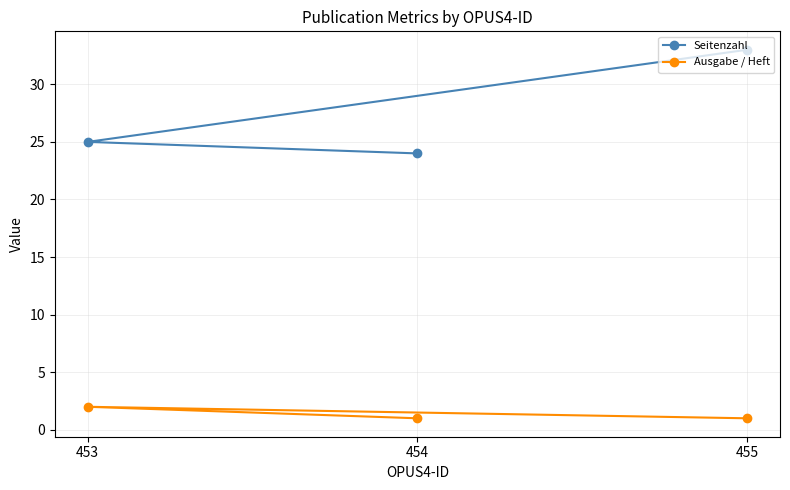

How many lines are shown in the chart?

2